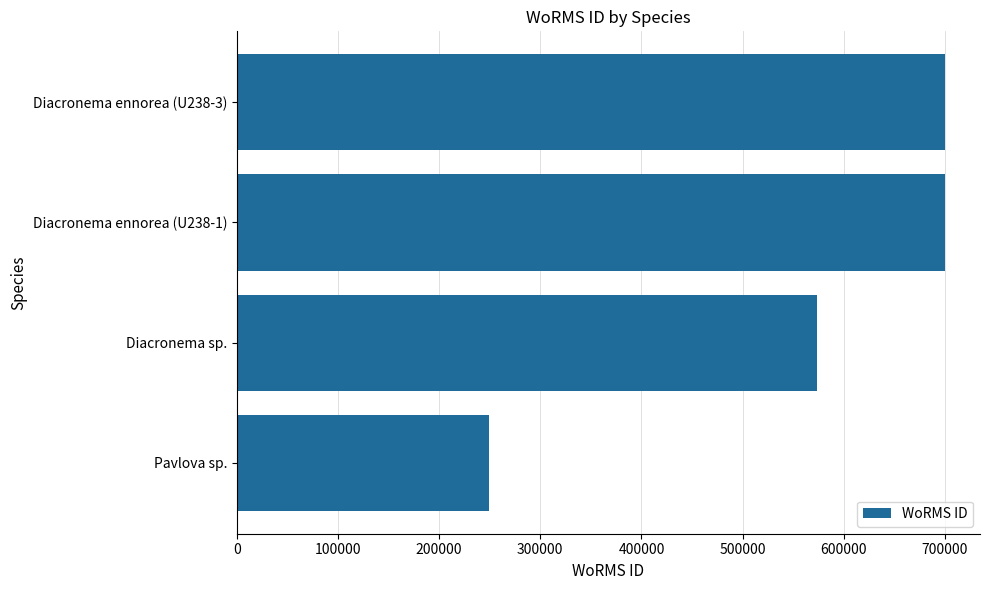

Approximately how many times larger is the value at Pavlova sp. compared to Diacronema ennorea (U238-3)?

0.4